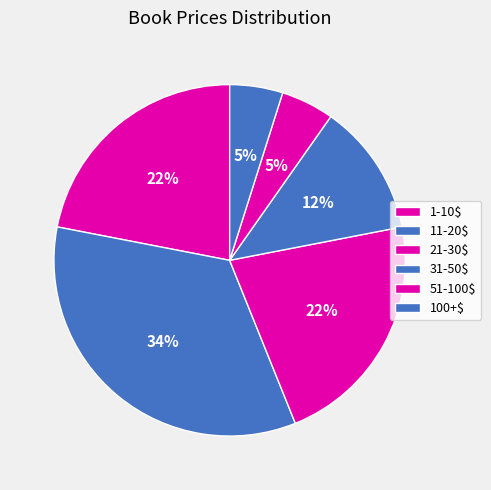

How many slices are in this pie chart?

6